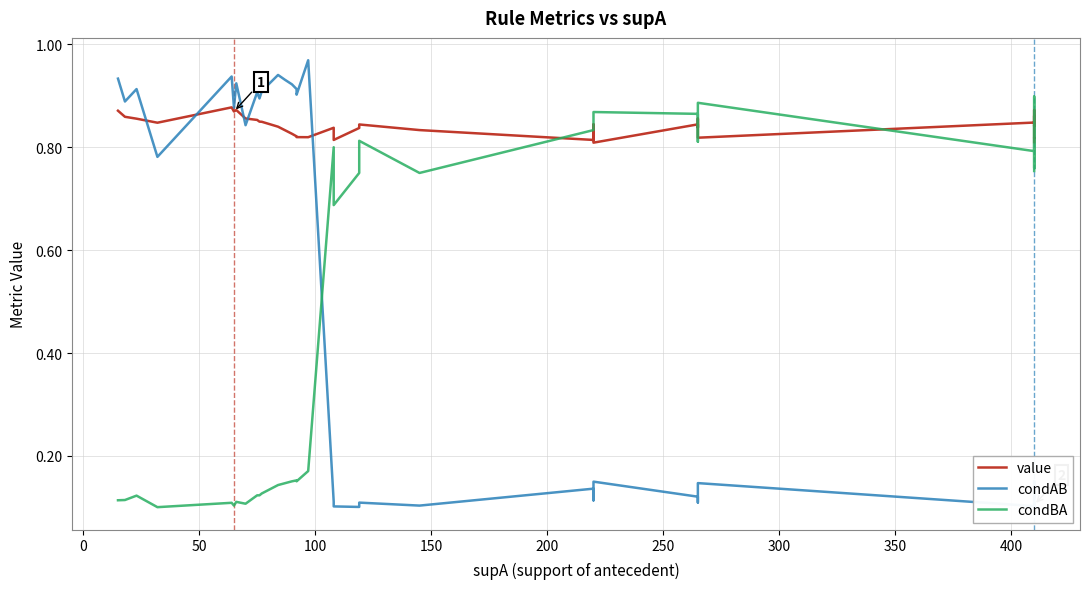

Is the value of value at 13 greater than the value of condAB at 25?

Yes